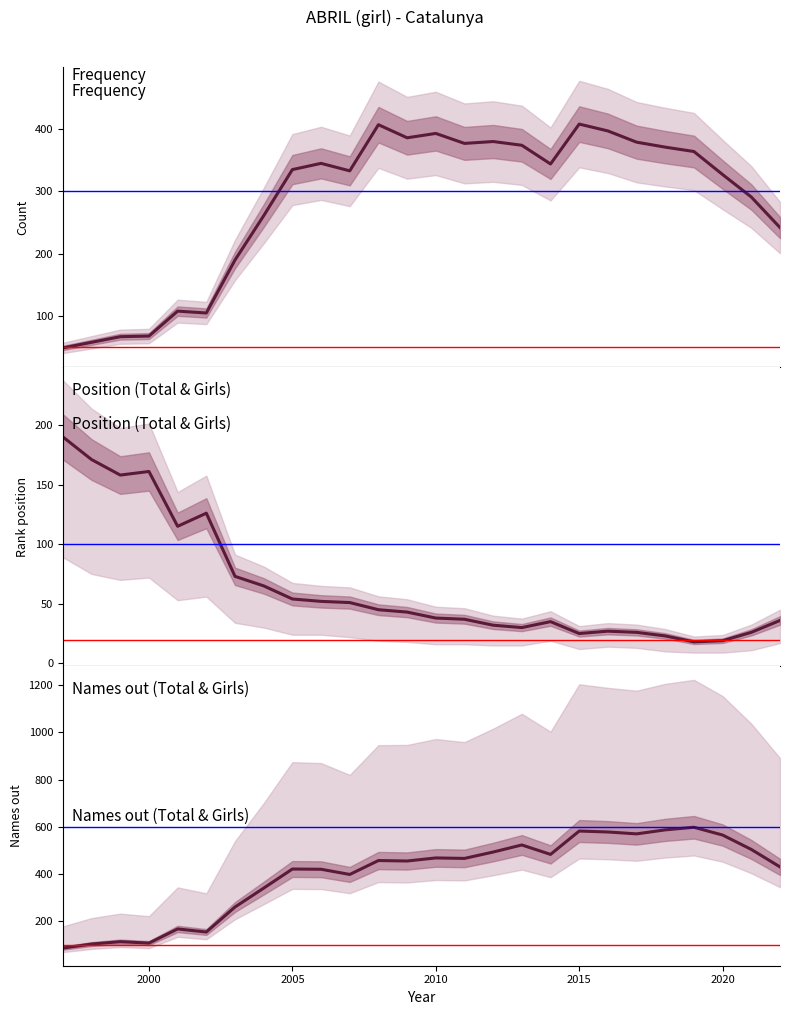

At how many categories does at least one series exceed 597?

1